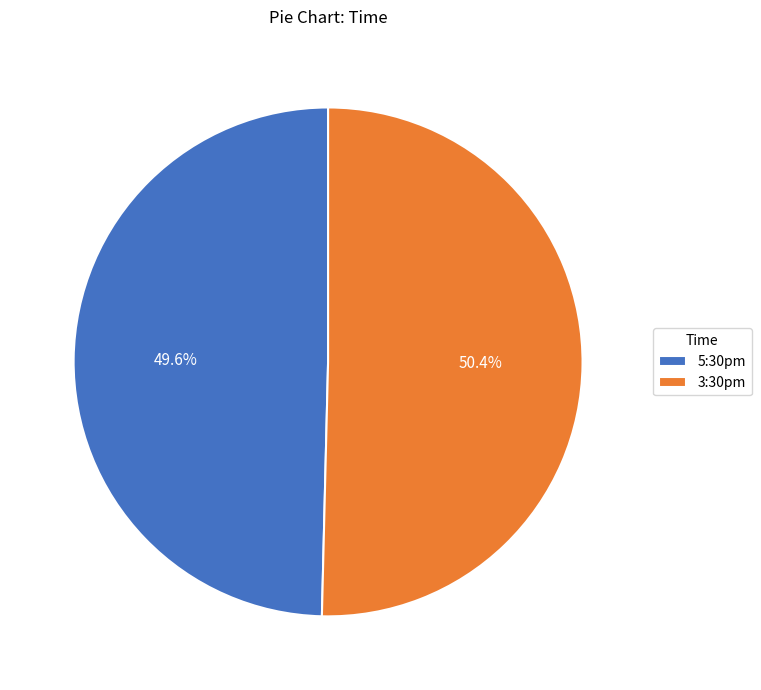

True or false: 5:30pm accounts for 36% of the total.

False